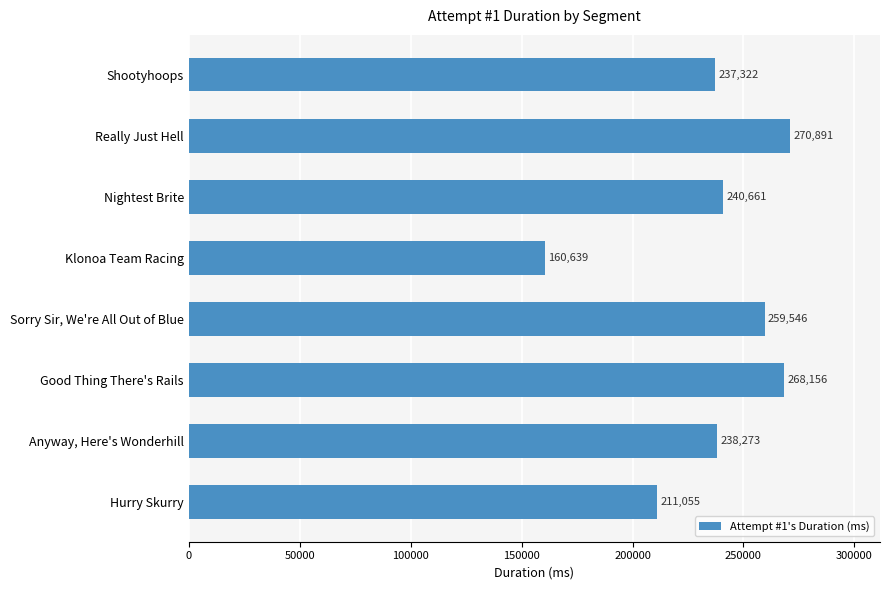

The chart shows a value of 240661 at Nightest Brite. True or false?

True